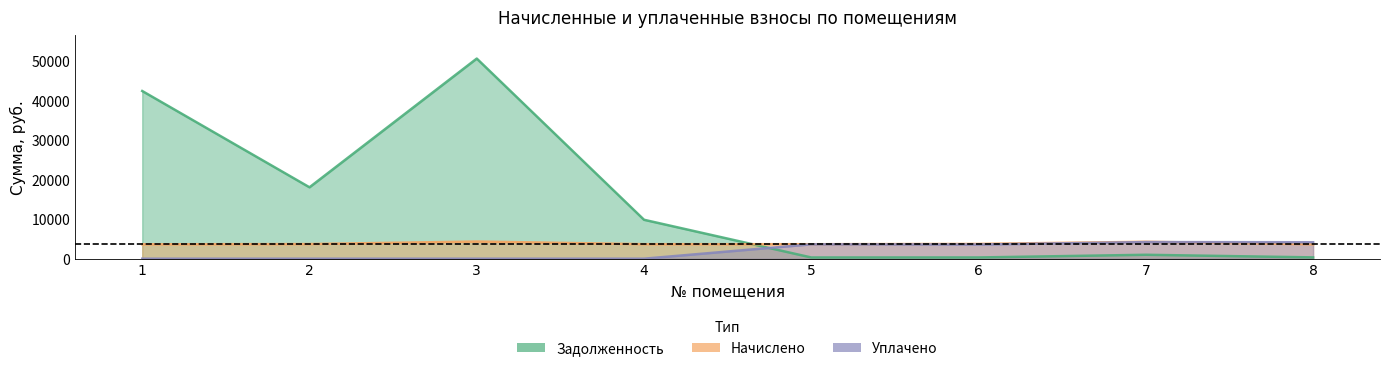

How many data points in zadoljennost are above 9837?

4